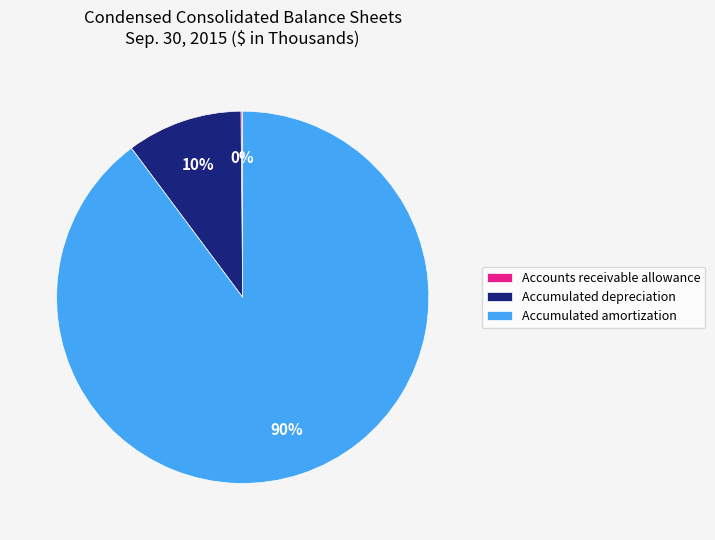

To the nearest percent, what is the difference between the largest and smallest slice percentages?

90%